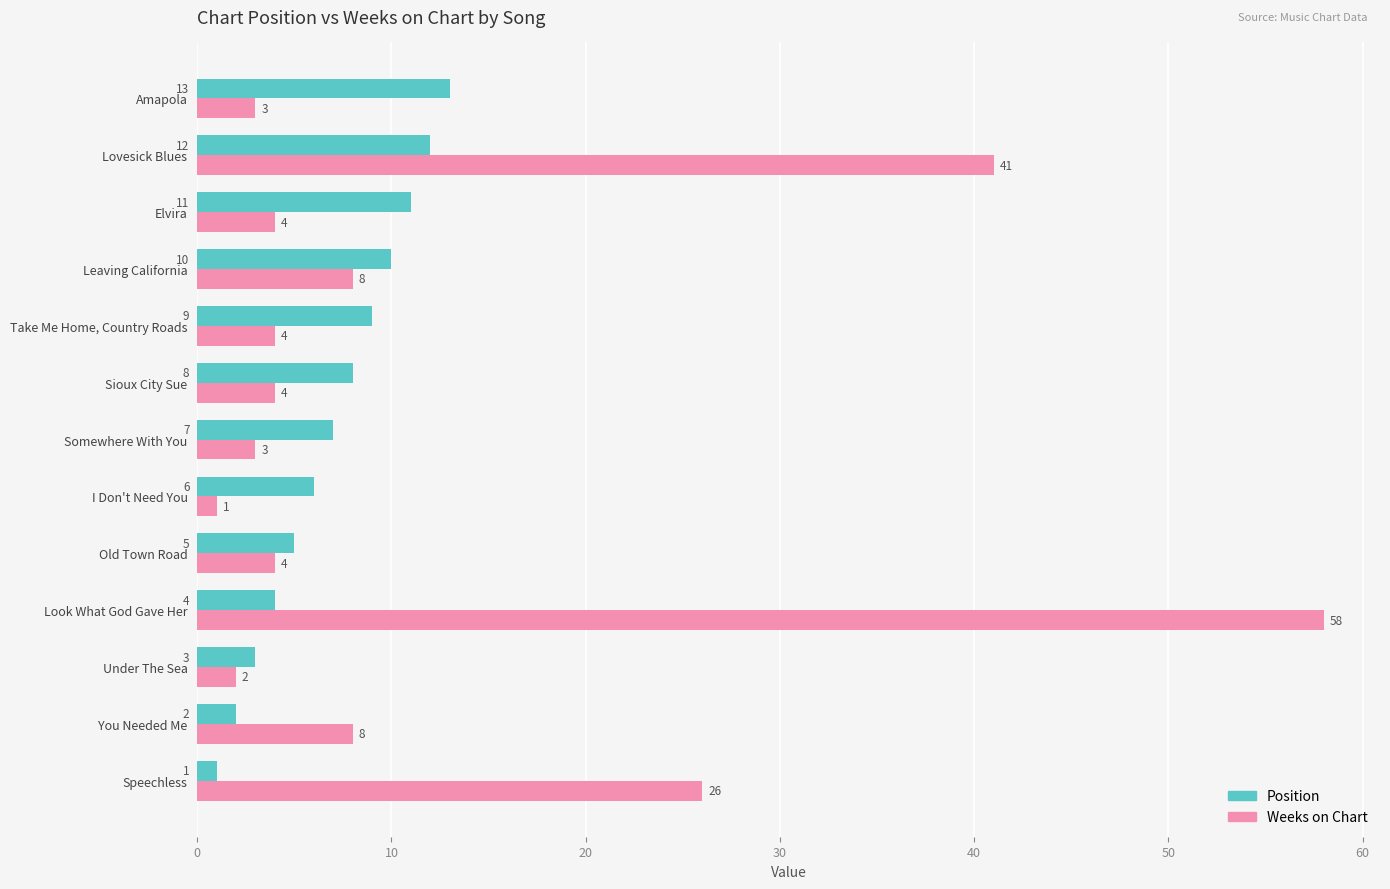

What are all the series names shown in the legend?

Position, Weeks on Chart